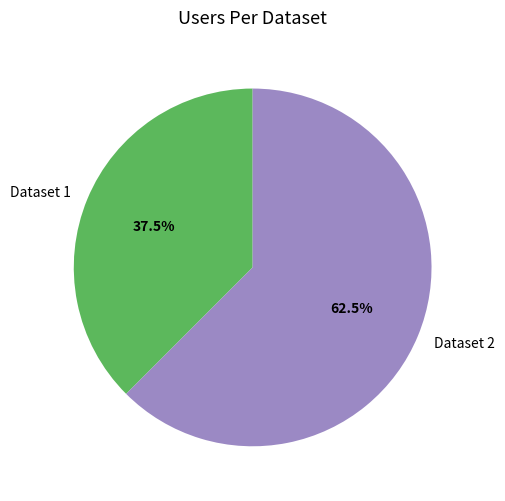

Which slice is the largest?

Dataset 2